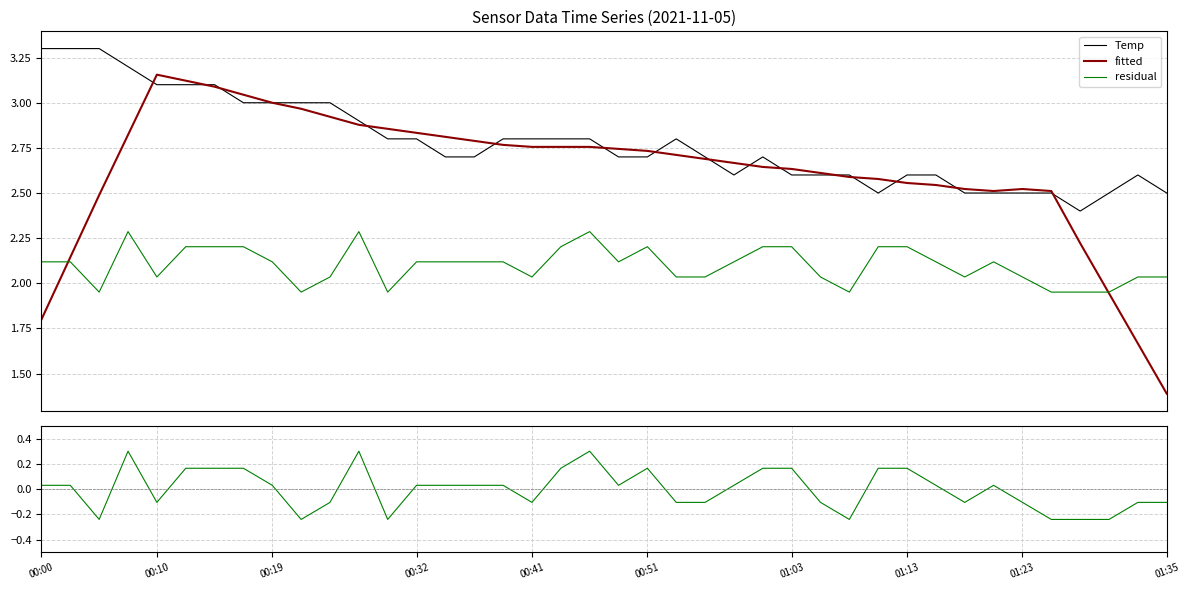

In Signal (normalized), how many points are lower than both neighbors (excluding endpoints)?

8